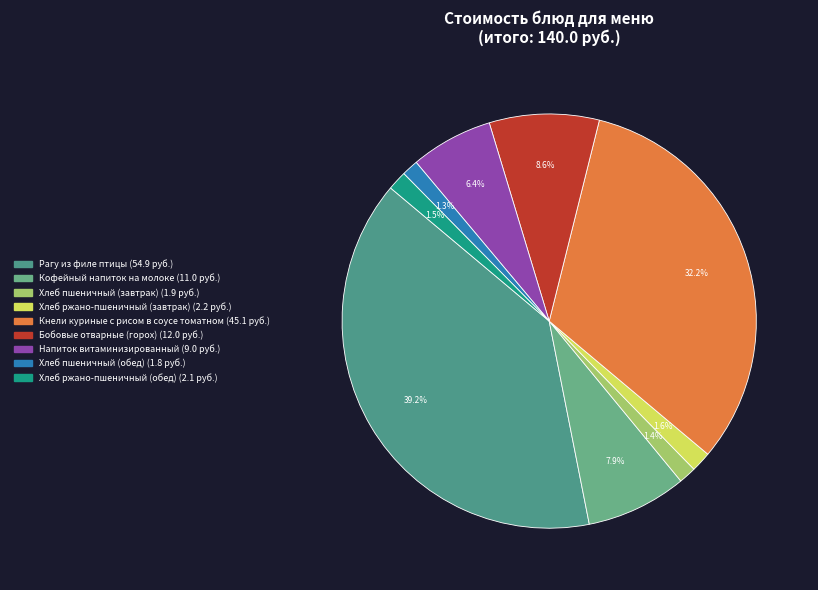

To the nearest percent, what portion does Рагу из филе птицы represent?

39%